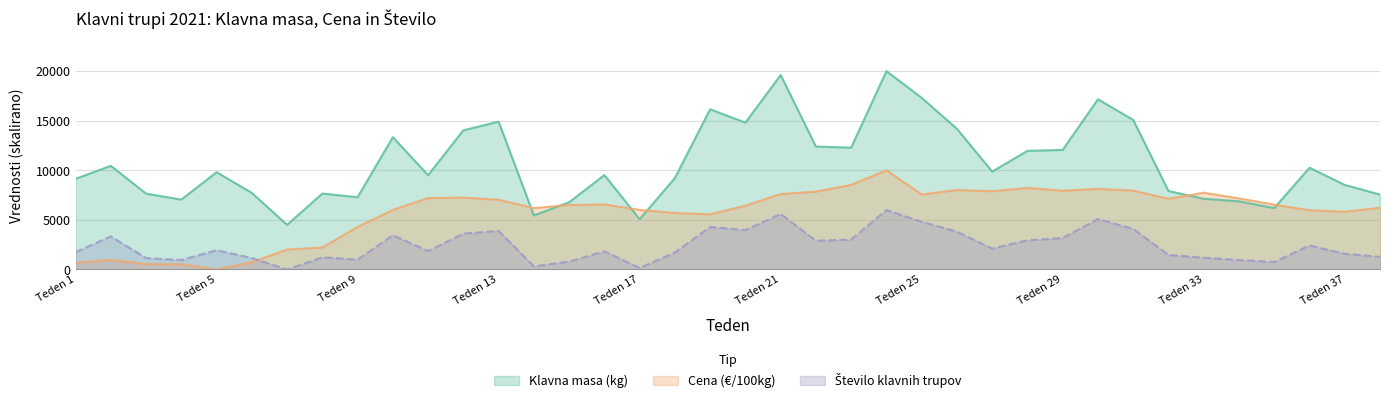

Which series has the widest spread of values?

Klavna masa (kg)